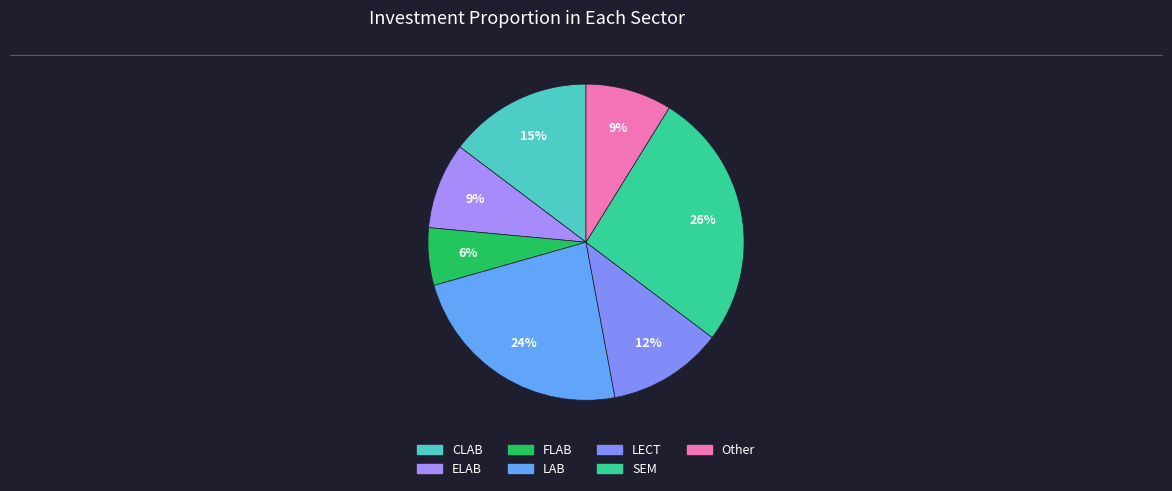

To the nearest percent, what portion does CLAB represent?

15%